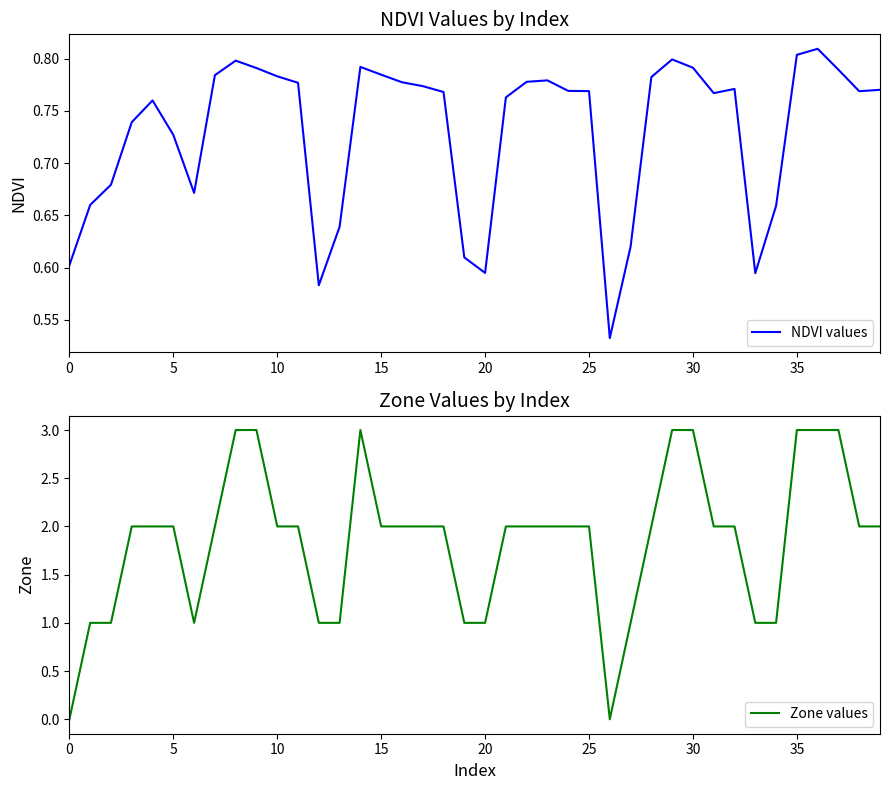

What is the maximum value shown in the chart?

3.0